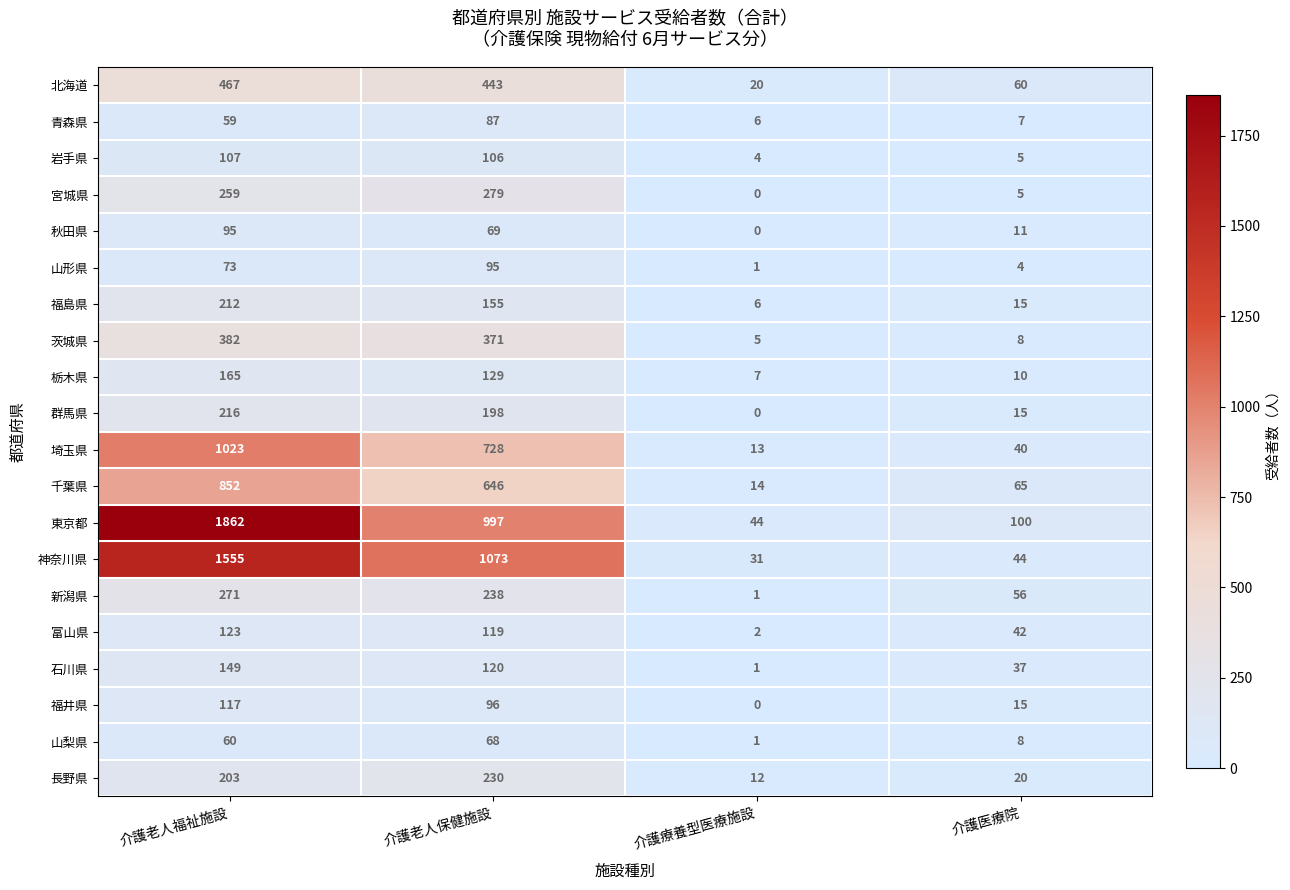

Count the number of categories in the chart.

4